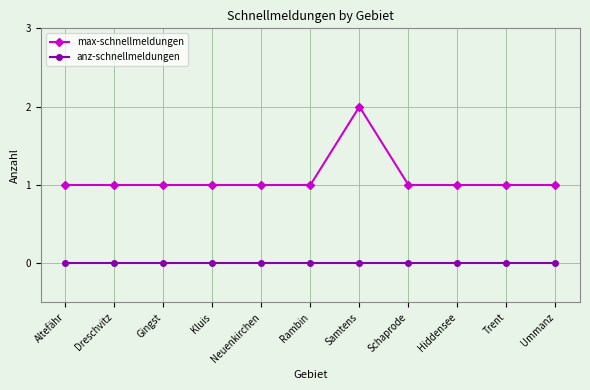

Which series has the largest range (max minus min)?

max-schnellmeldungen